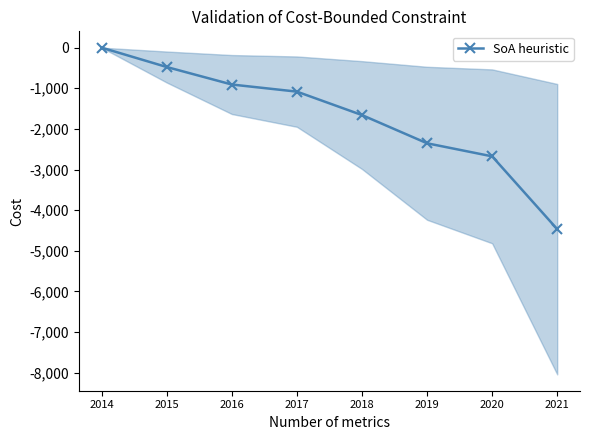

List the labels in order of value, largest first.

2014, 2015, 2016, 2017, 2018, 2019, 2020, 2021